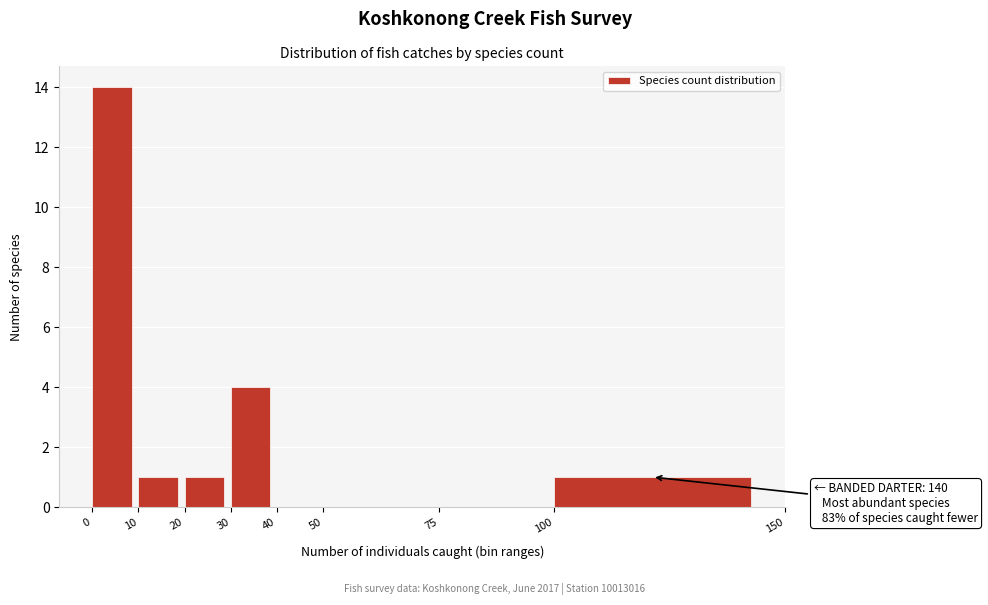

Which range on the x-axis has the tallest bar?

0 to 10